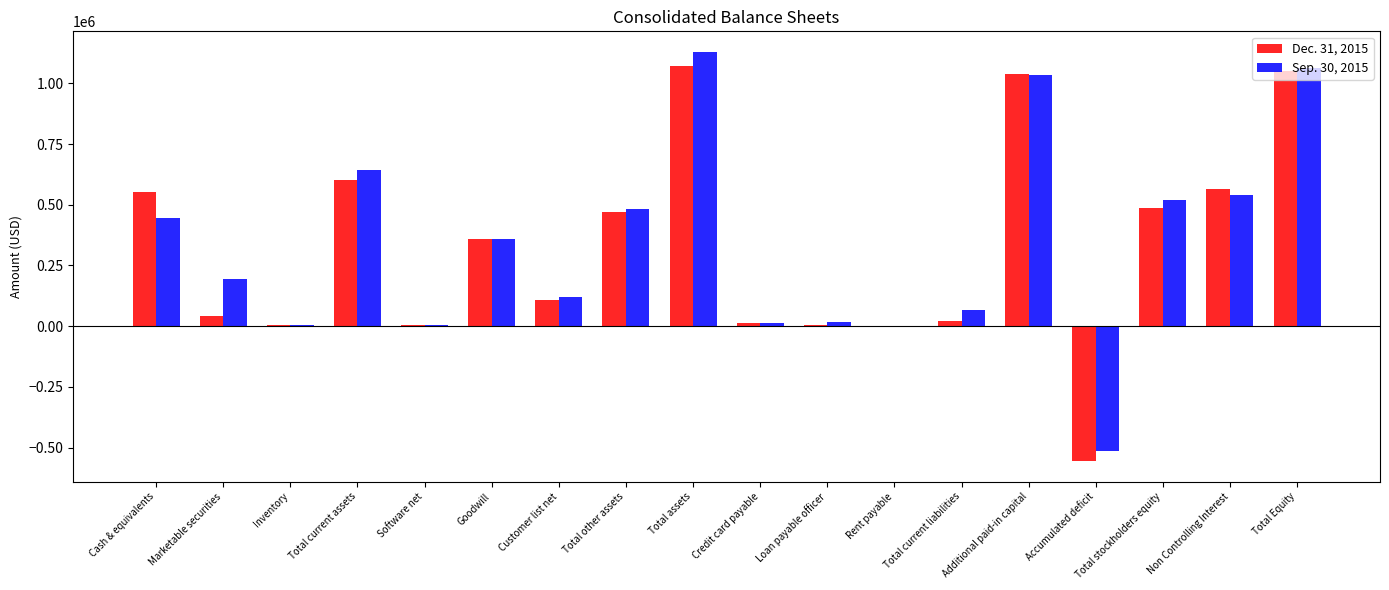

What is the total value across all series at Customer list net?

229166